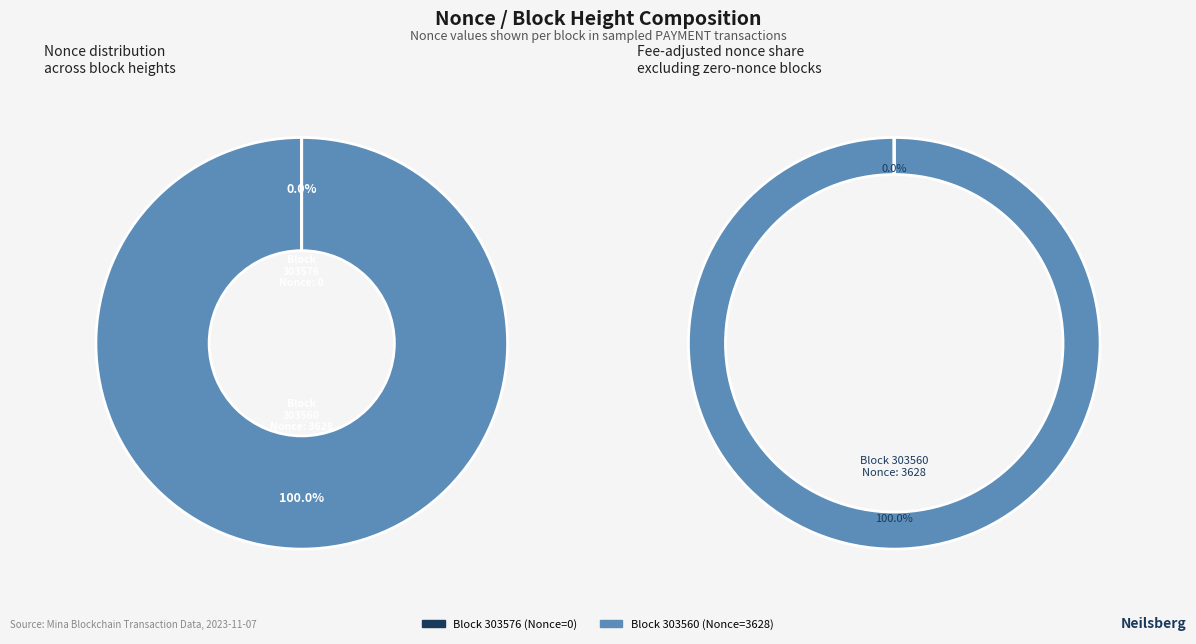

Which slice represents more than half of the pie?

303560